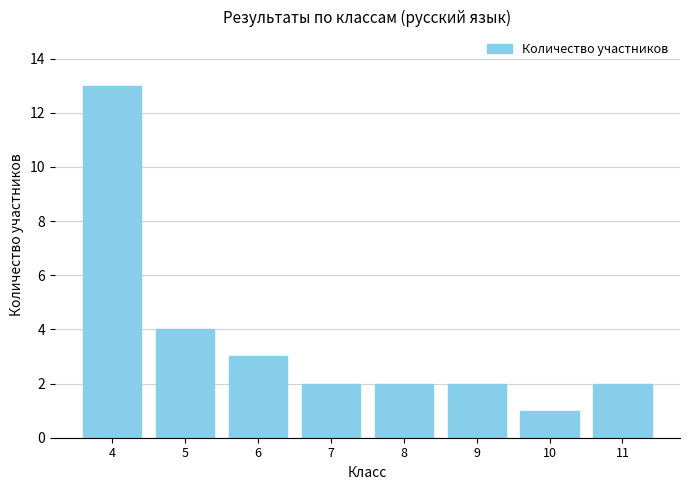

How many data points does each series have?

8